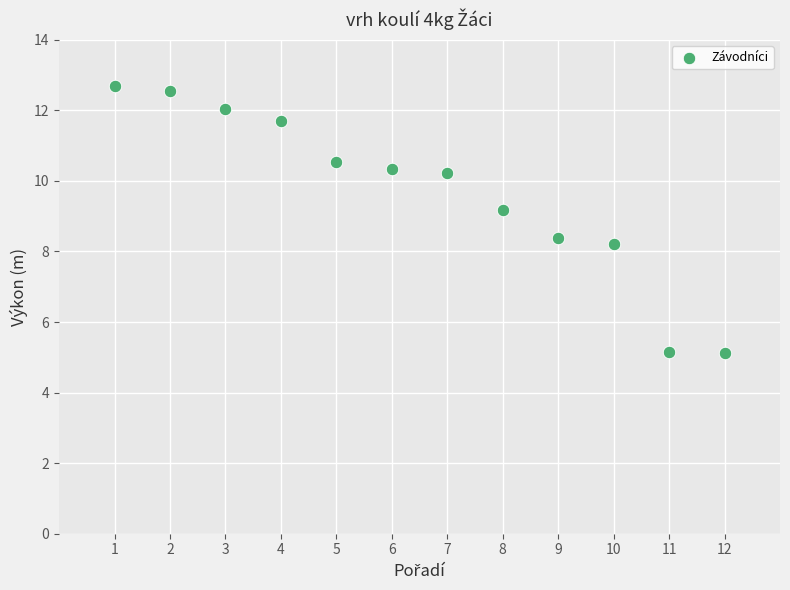

What is the range of X values (max minus min)?

11.0